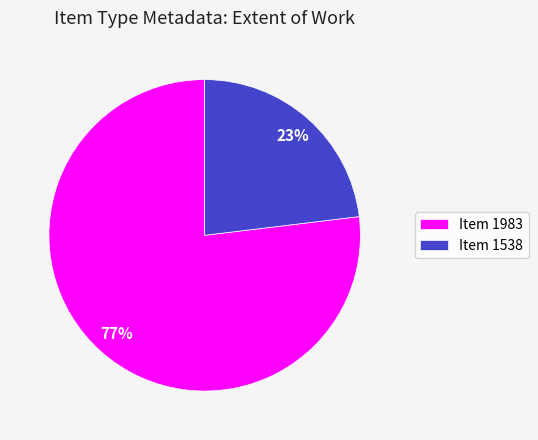

Count the number of slices in the pie.

2